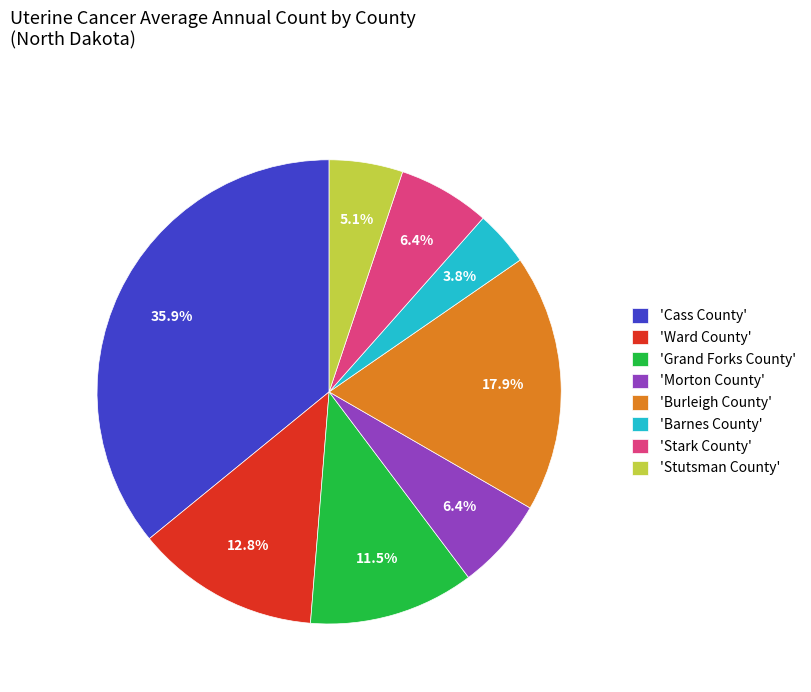

Does 'Cass County' account for over 50% of the chart?

No